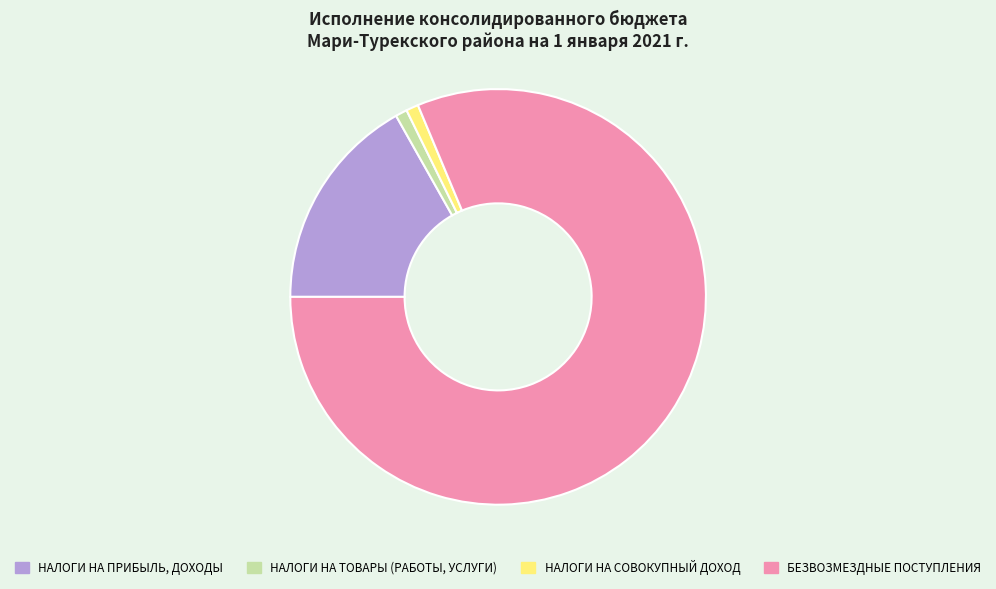

What is the ratio of the value at БЕЗВОЗМЕЗДНЫЕ ПОСТУПЛЕНИЯ to the value at НАЛОГИ НА СОВОКУПНЫЙ ДОХОД?

85.1